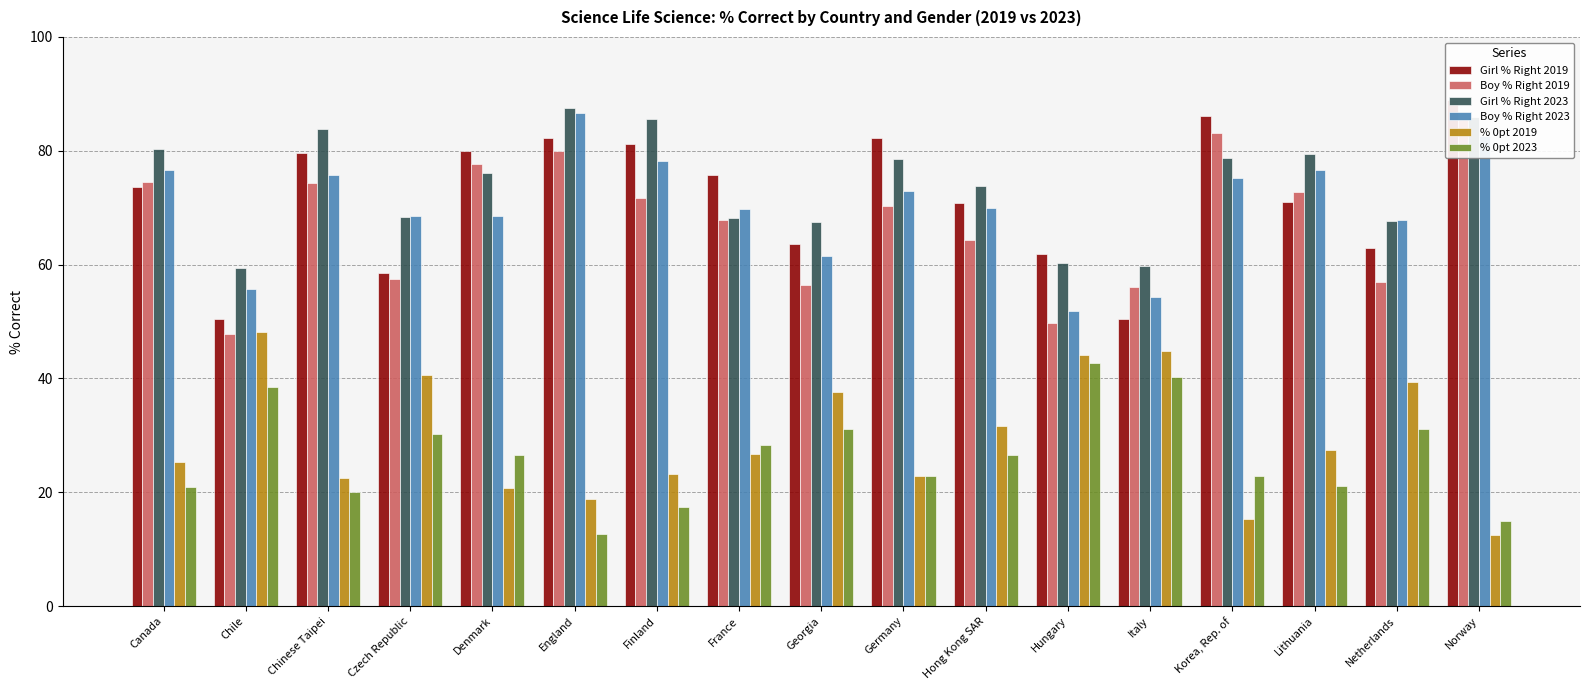

What is the label of the 17th bar from the right?

Canada